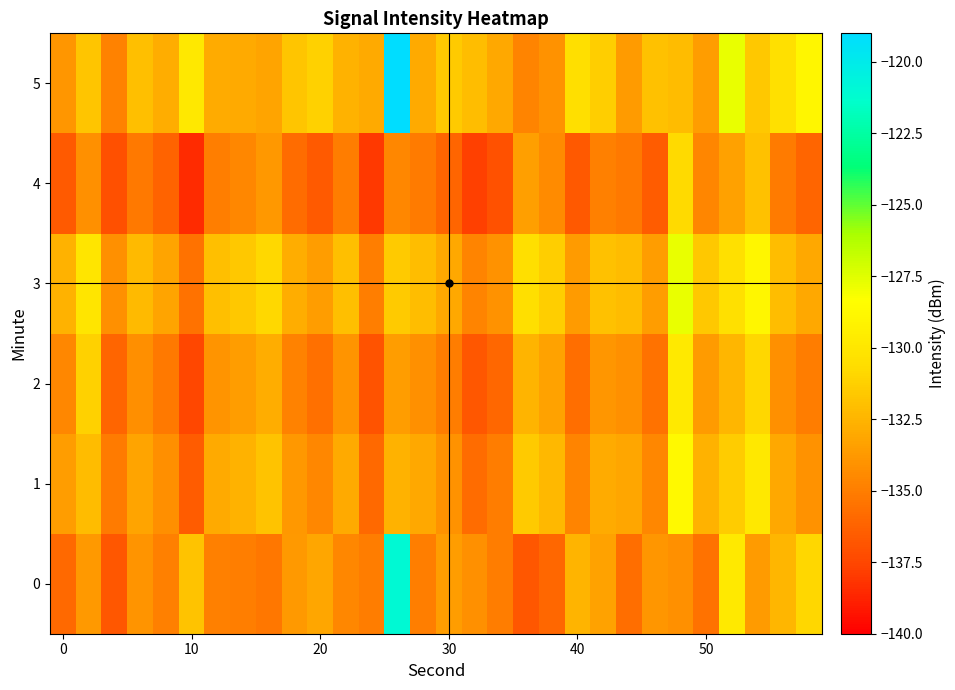

Reading right to left, extract all data points from this chart.

0: -130.9	-132.4	-133.6	-129.8	-135.5	-134.2	-133.9	-135.7	-133.3	-132.5	-136.0	-136.7	-135.1	-134.1	-133.5	-135.0	-121.0	-135.0	-134.6	-133.2	-133.7	-135.2	-135.0	-134.9	-131.9	-134.8	-134.0	-136.8	-133.7	-135.9
1: -134.1	-133.1	-129.9	-131.4	-132.6	-128.8	-134.5	-133.2	-132.9	-134.7	-132.3	-131.5	-135.0	-135.7	-134.1	-133.1	-132.5	-136.0	-133.0	-134.6	-133.8	-131.8	-132.6	-133.0	-136.5	-134.2	-133.2	-135.1	-132.1	-133.6
2: -135.1	-134.1	-130.9	-132.4	-133.6	-129.8	-135.5	-134.2	-133.9	-135.7	-133.3	-132.5	-136.0	-136.7	-135.1	-134.1	-133.5	-137.0	-134.0	-135.6	-134.8	-132.8	-133.6	-134.0	-137.5	-135.2	-134.2	-136.1	-131.1	-134.6
3: -133.1	-132.1	-128.9	-130.4	-131.6	-127.8	-133.5	-132.2	-131.9	-133.7	-131.3	-130.5	-134.0	-134.7	-133.1	-132.1	-131.5	-135.0	-132.0	-133.6	-132.8	-130.8	-131.6	-132.0	-135.5	-133.2	-132.2	-134.1	-130.1	-132.6
4: -136.1	-135.1	-131.9	-133.4	-134.6	-130.8	-136.5	-135.2	-134.9	-136.7	-134.3	-133.5	-137.0	-137.7	-136.1	-135.1	-134.5	-138.0	-135.0	-136.6	-135.8	-133.8	-134.6	-135.0	-138.5	-136.2	-135.2	-137.1	-134.1	-136.6
5: -128.9	-130.4	-131.6	-127.8	-133.5	-132.2	-131.9	-133.7	-131.3	-130.5	-134.0	-134.7	-133.1	-132.1	-131.5	-133.0	-119.0	-133.0	-132.6	-131.2	-131.7	-133.2	-133.0	-132.9	-129.9	-132.8	-132.0	-134.8	-131.7	-133.9